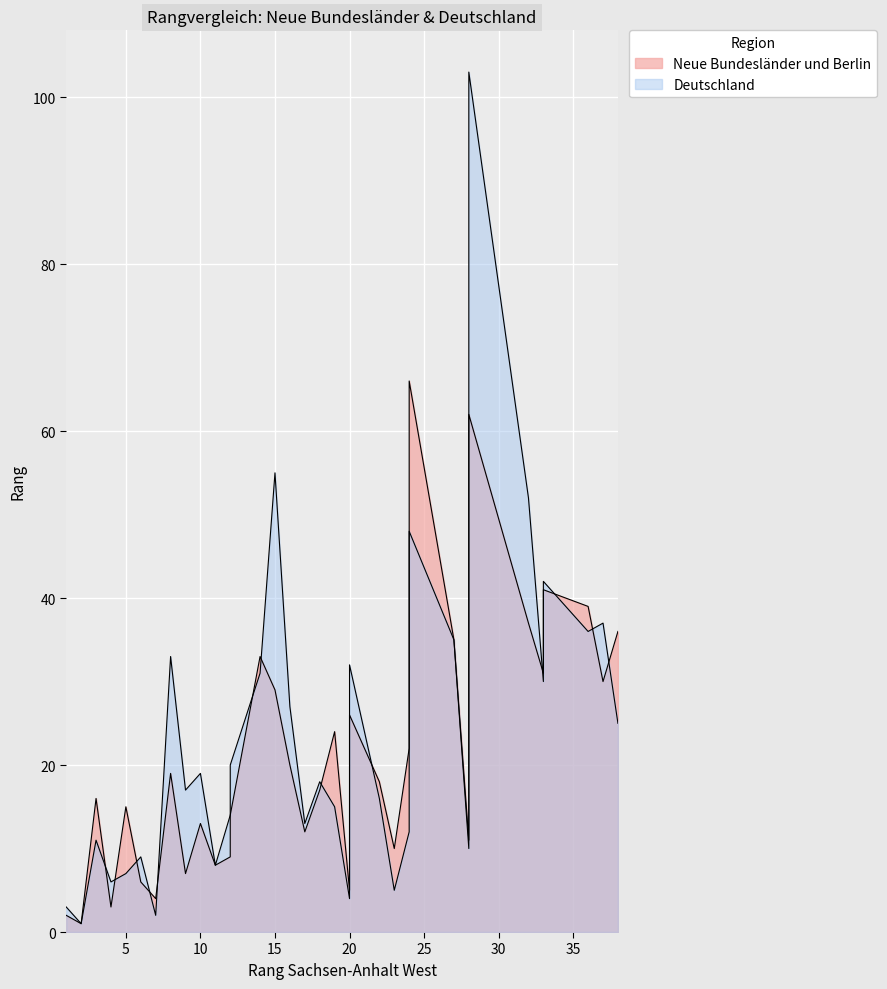

What is the value of the Neue Bundesländer und Berlin point at the 34th from the left?

31